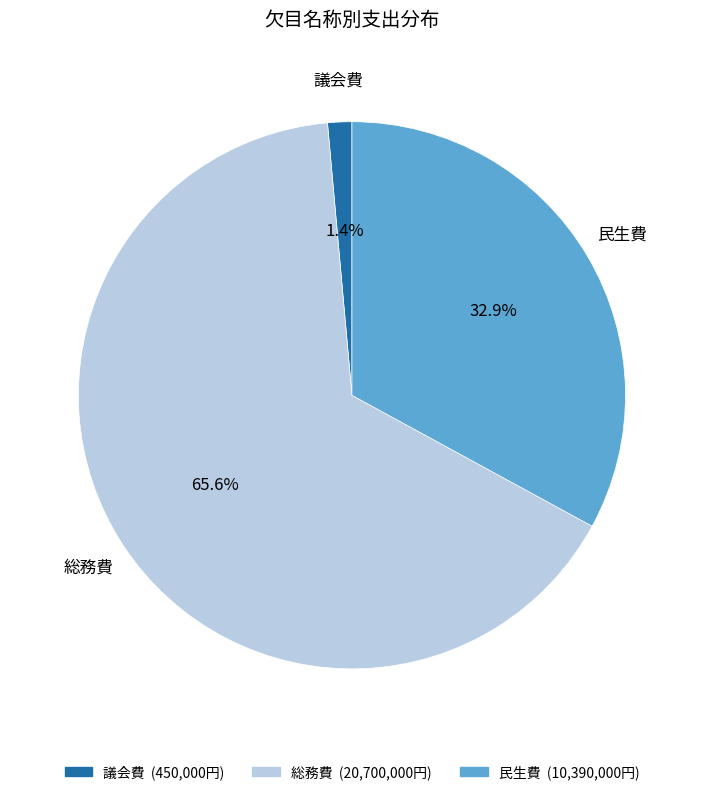

Does any single category account for the majority?

Yes